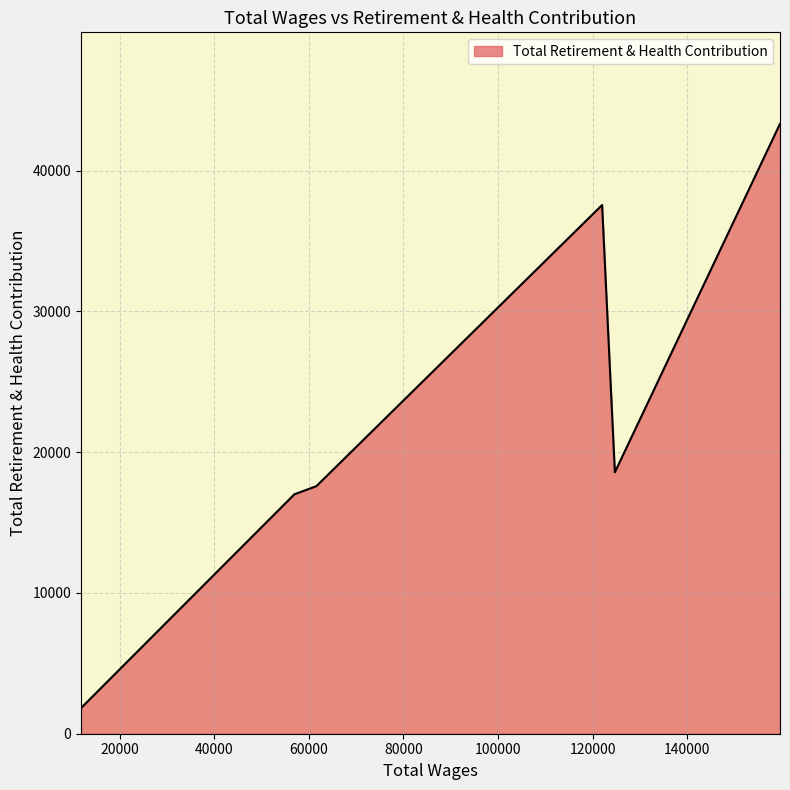

How many interior local valleys (lower than both neighbors) does the data have?

1